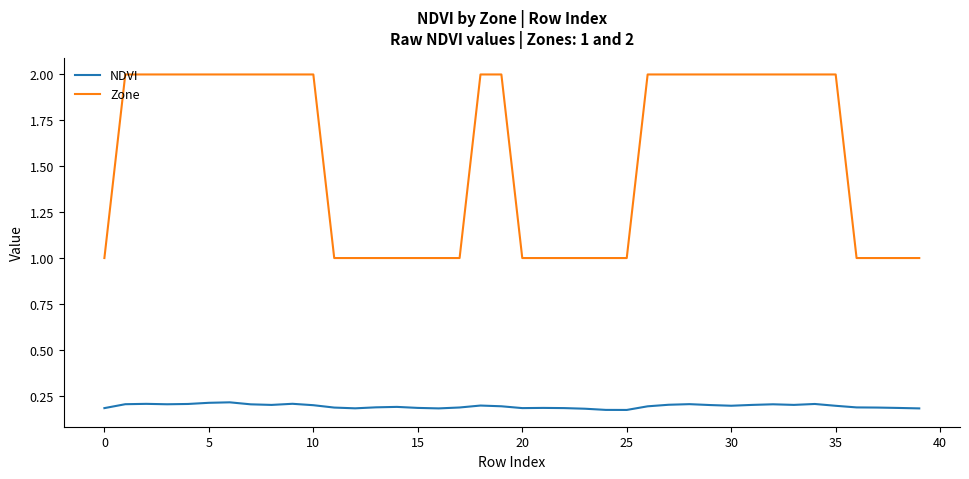

Which series has the widest spread of values?

Zone